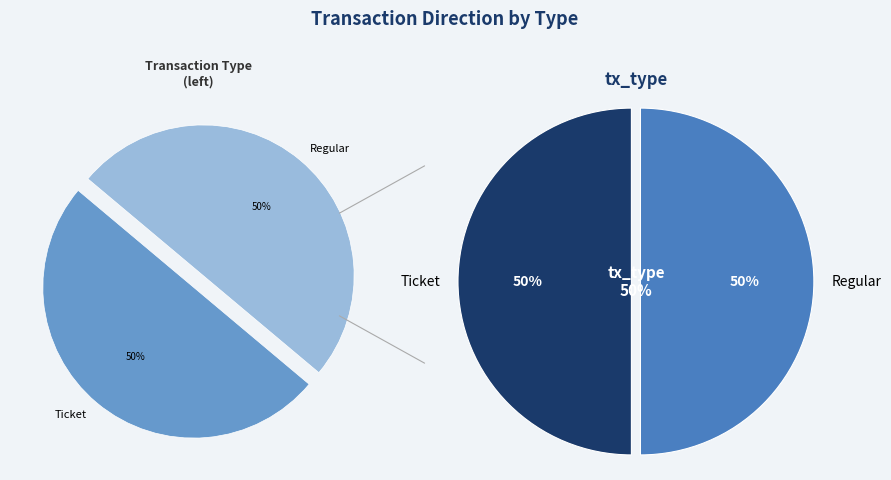

Which category has the biggest portion of the pie?

Regular